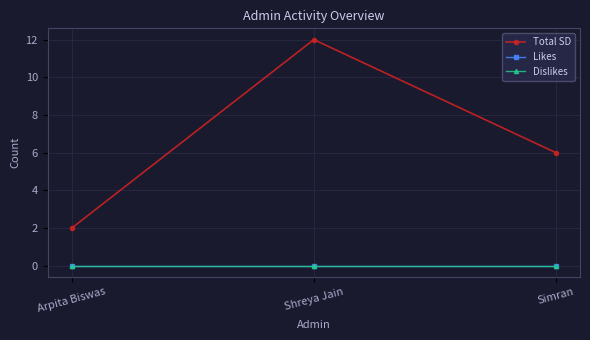

Is this an area chart (filled region under the line)?

No